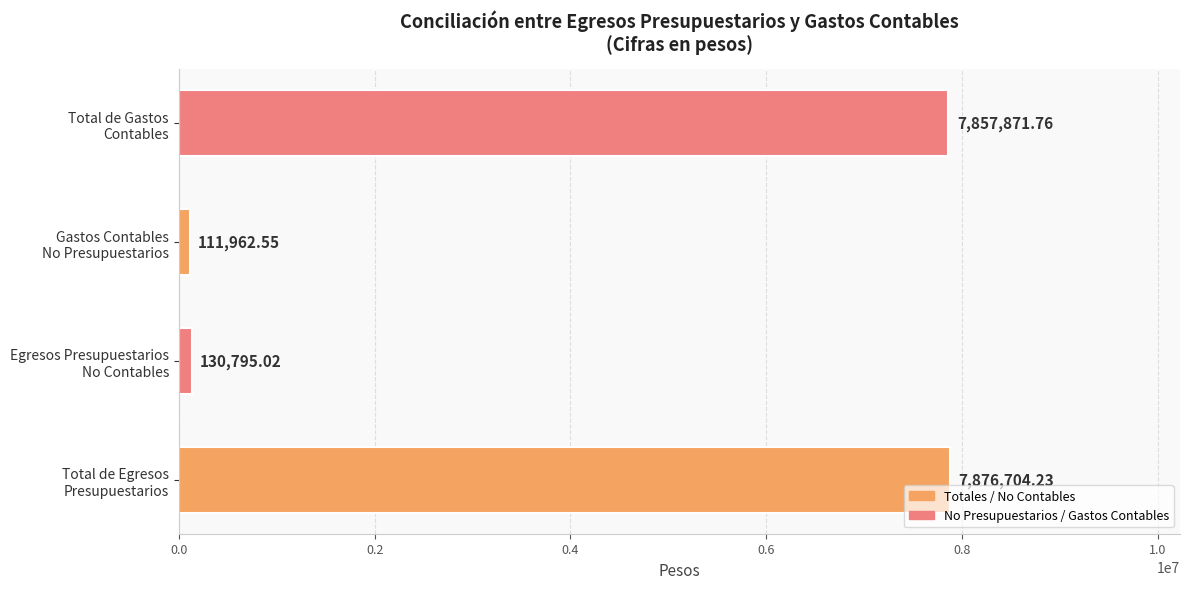

What is the difference between the second highest and second lowest values?

7727076.7